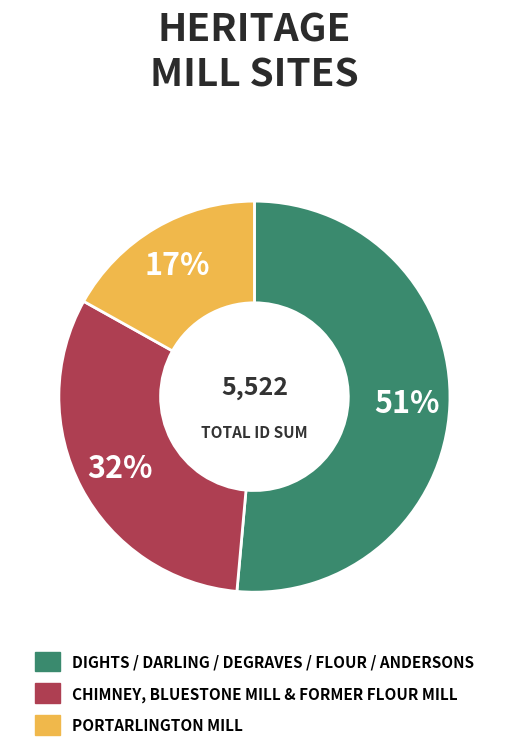

Is there any slice that represents more than half of the pie?

Yes